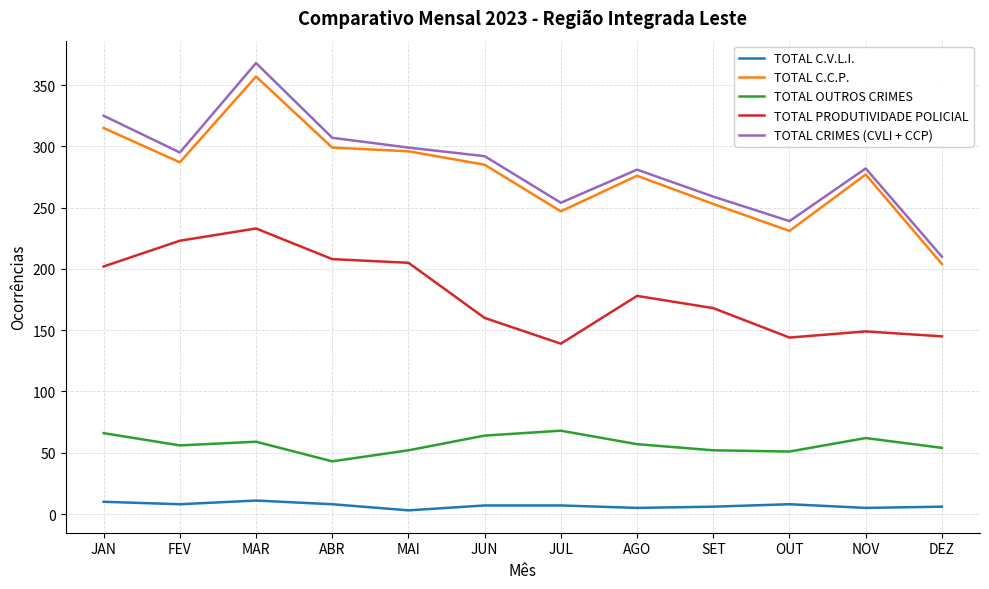

True or false: TOTAL CRIMES (CVLI + CCP) has a value of 536 at JAN.

False